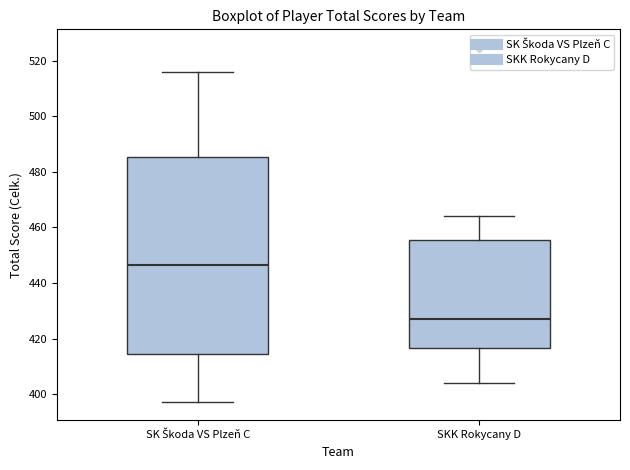

Reading left to right, transcribe this box plot: for each box, give where its median line is, the range the box spans, and where its two whiskers end, as read against the y-axis. The values are not printed on the chart, so give them approximately, as read against the axis.

SK Škoda VS Plzeň C: median 446, box 414 to 486, whiskers 398 to 516
SKK Rokycany D: median 428, box 416 to 456, whiskers 404 to 464